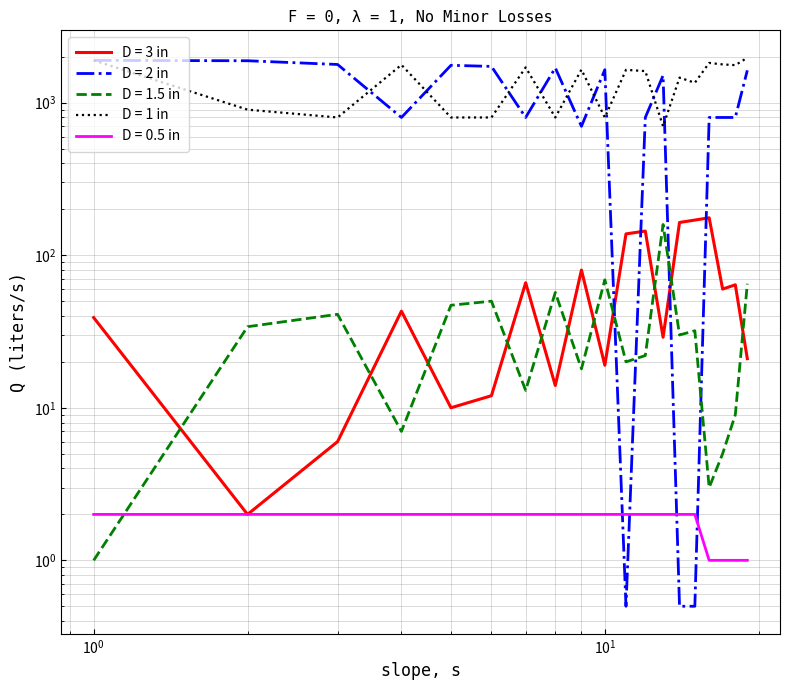

Is the value of D = 1 in at 16 greater than the value of D = 3 in at 17?

Yes